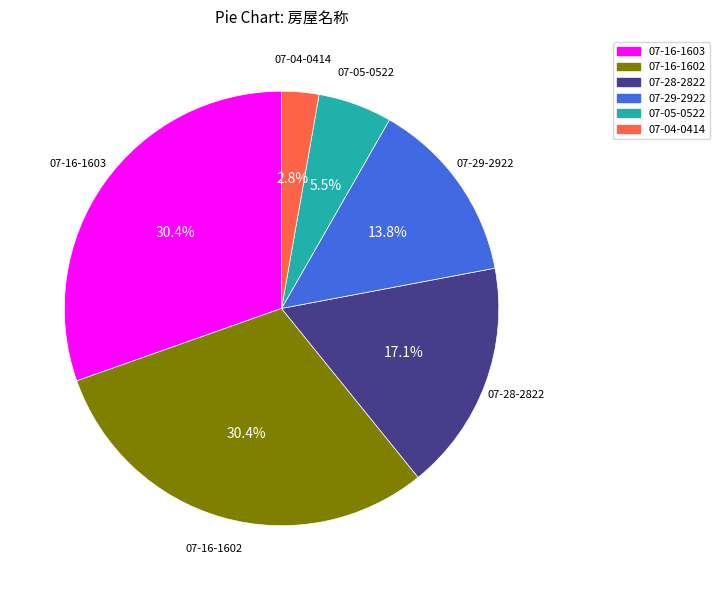

How many slices are in this pie chart?

6